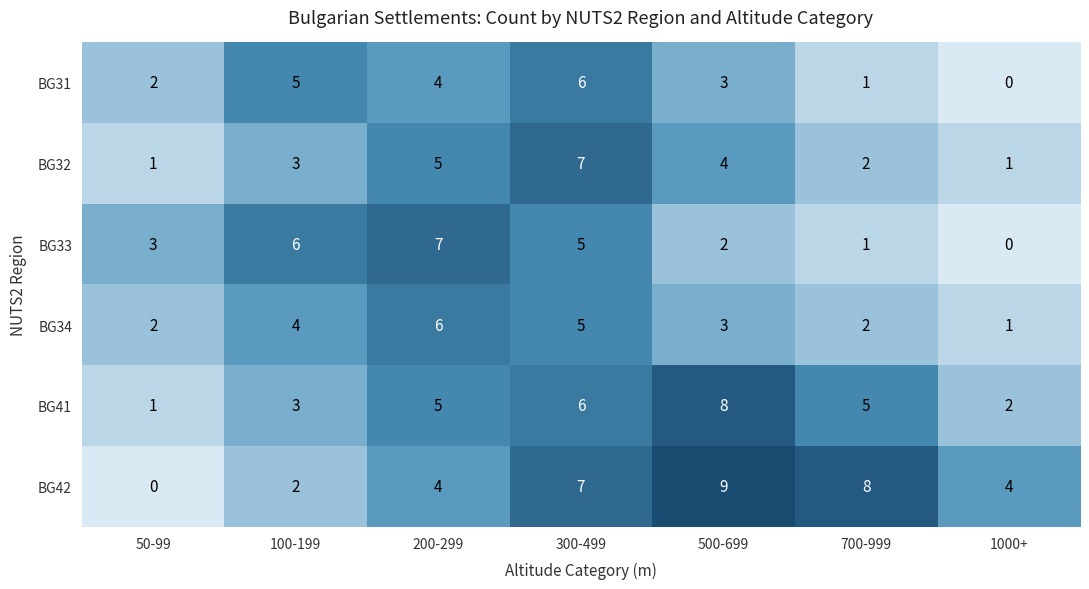

Which series has the largest range (max minus min)?

BG42